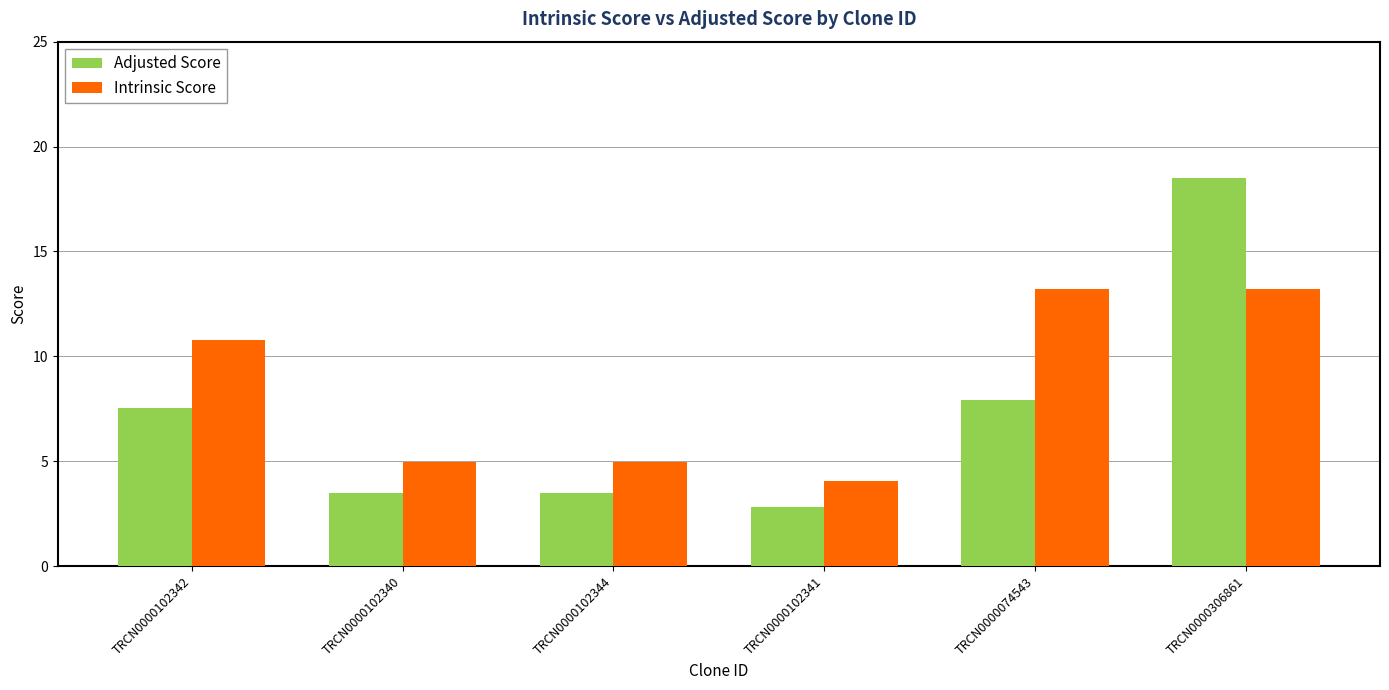

Is the value of Adjusted Score at TRCN0000102341 greater than the value of Intrinsic Score at TRCN0000102340?

No